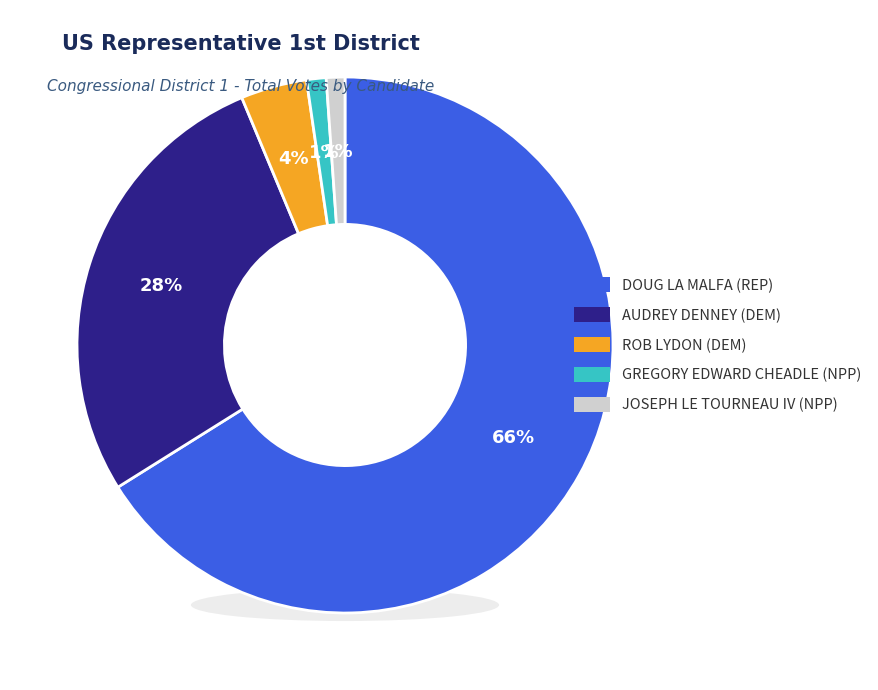

To the nearest percent, what percentage of the pie is ROB LYDON (DEM)?

4%